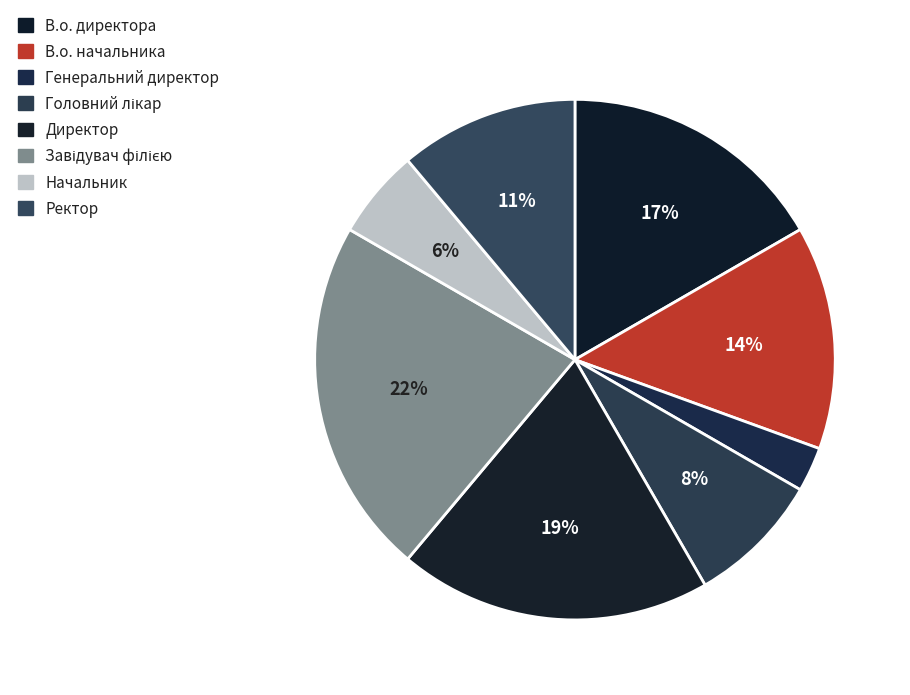

Count the number of slices in the pie.

8